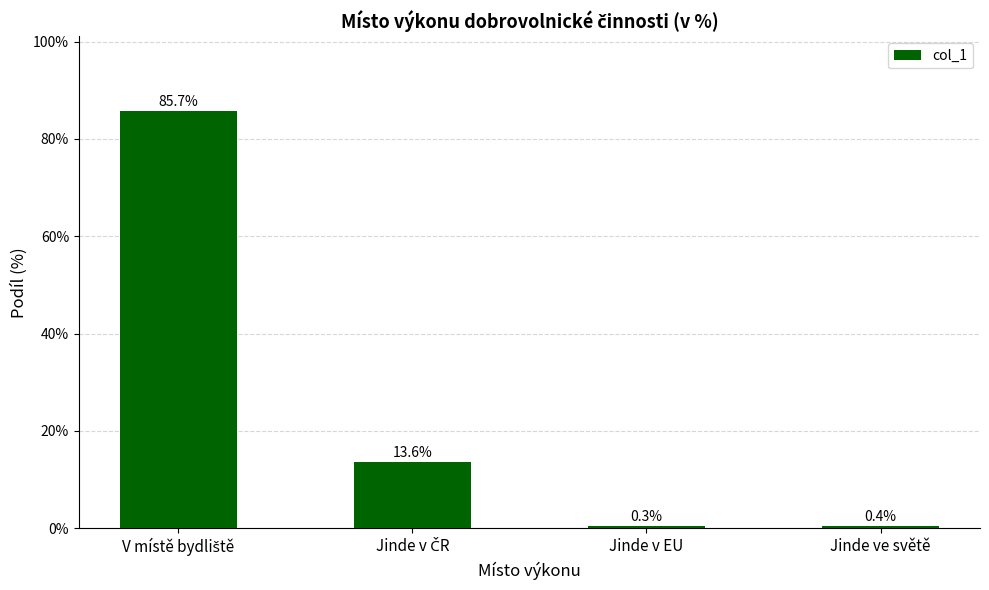

What is the maximum value shown in the chart?

85.7